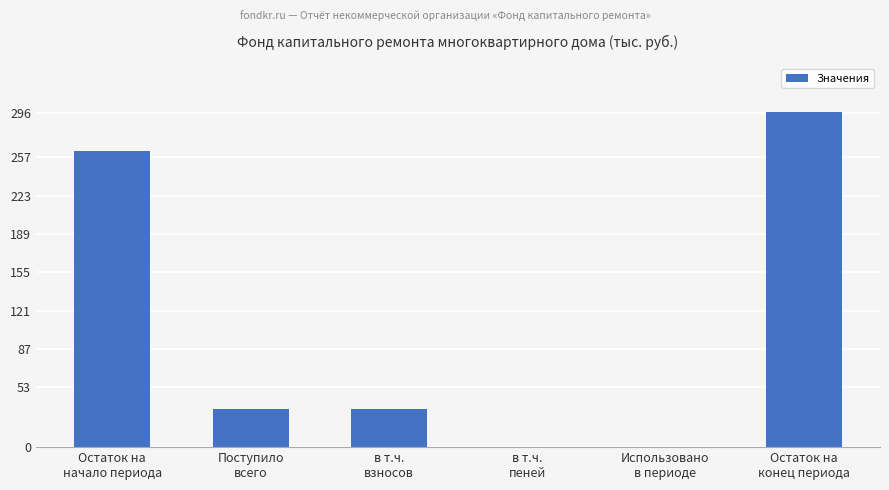

What is the average value?

104.6